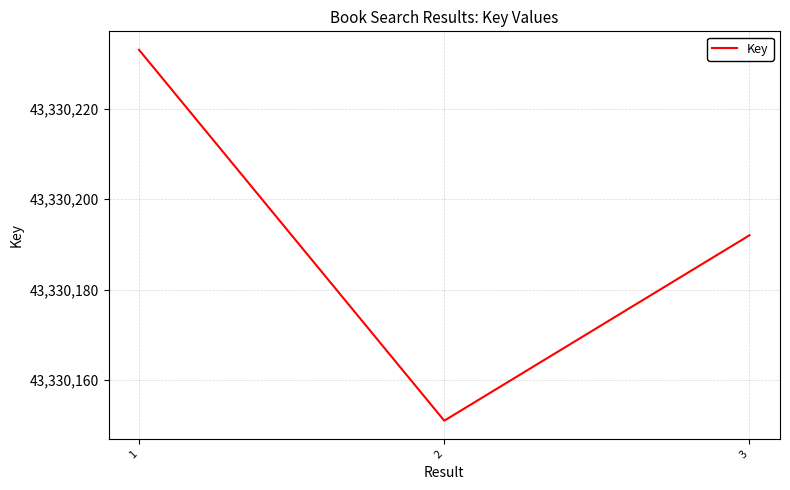

At which category does the chart reach its minimum across all series?

2